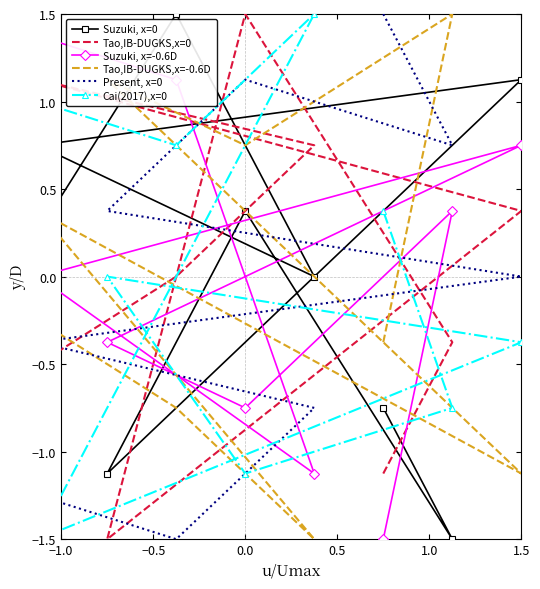

True or false: Cai(2017),x=0 and Present, x=0 intersect in this chart.

True